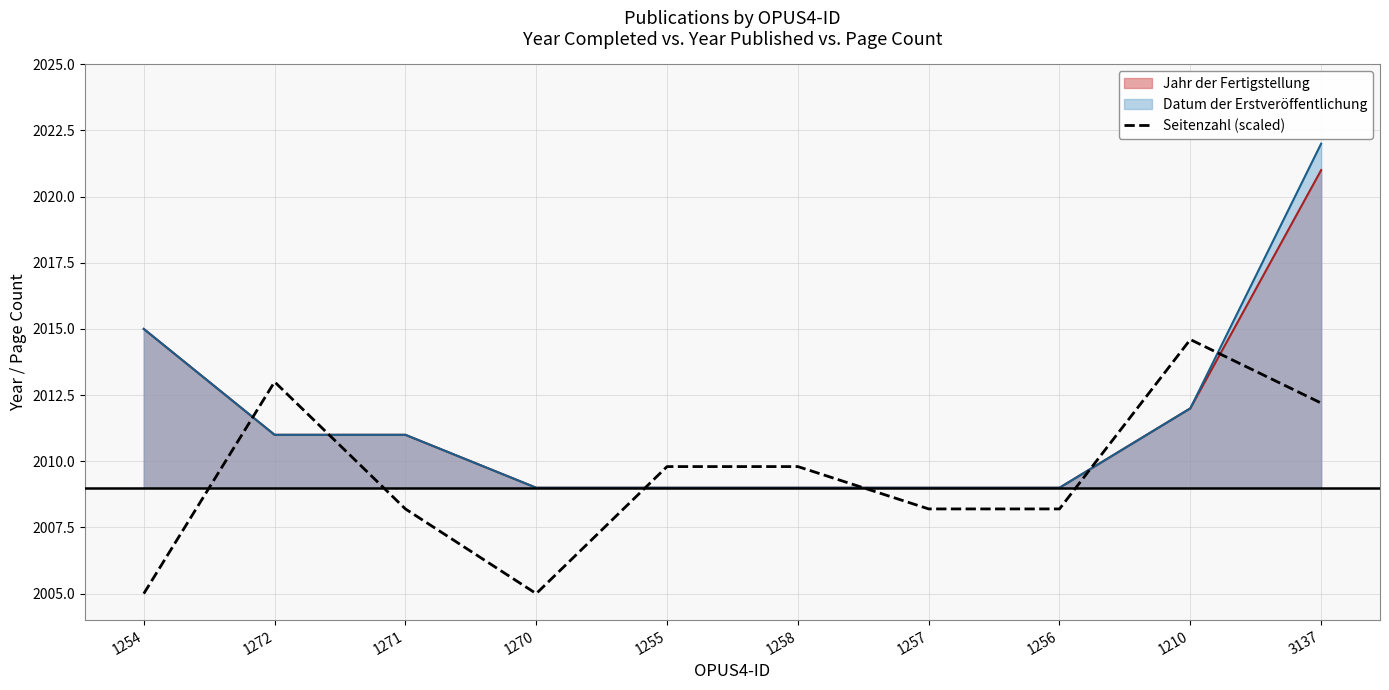

What is the difference between the maximum and minimum values?

9.6